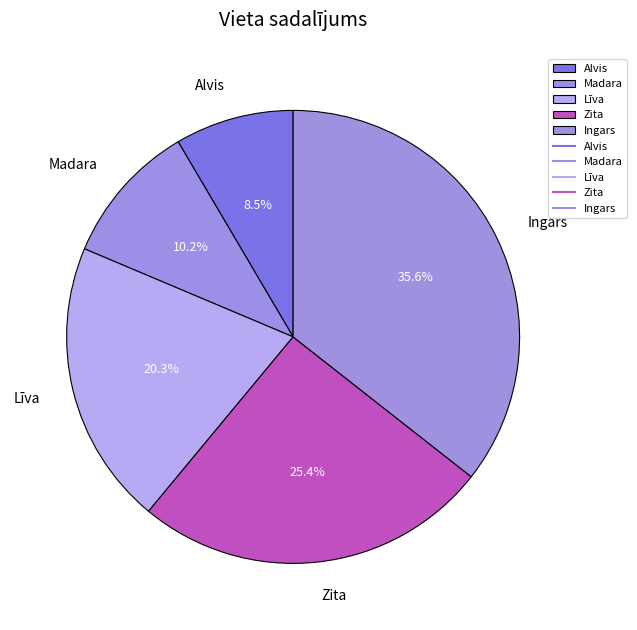

Does Alvis account for over 50% of the chart?

No